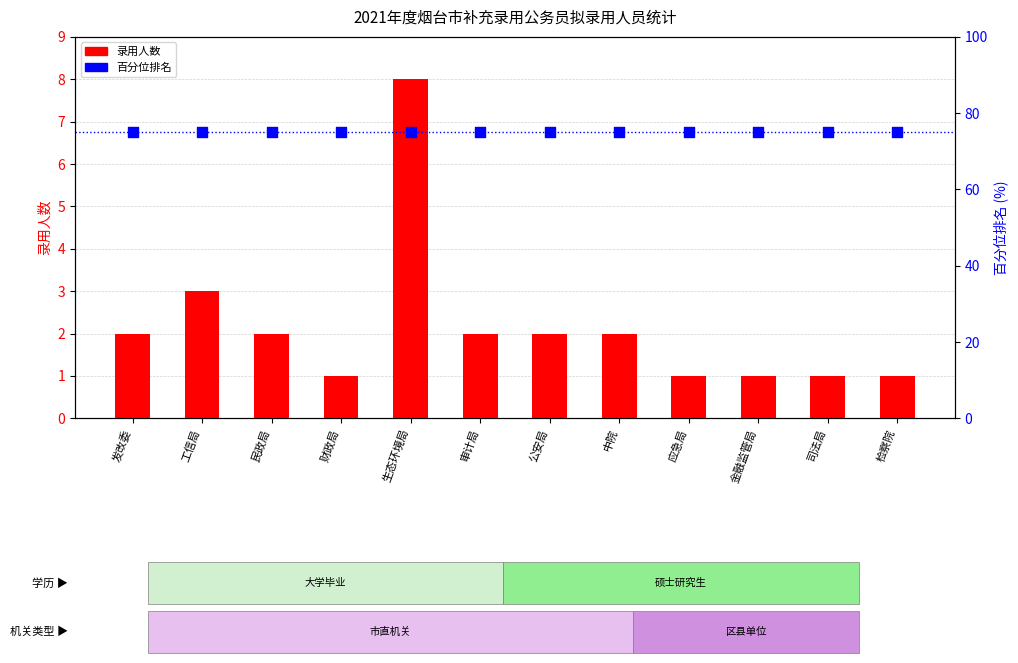

What is the total value across all series at 金融监管局?

76